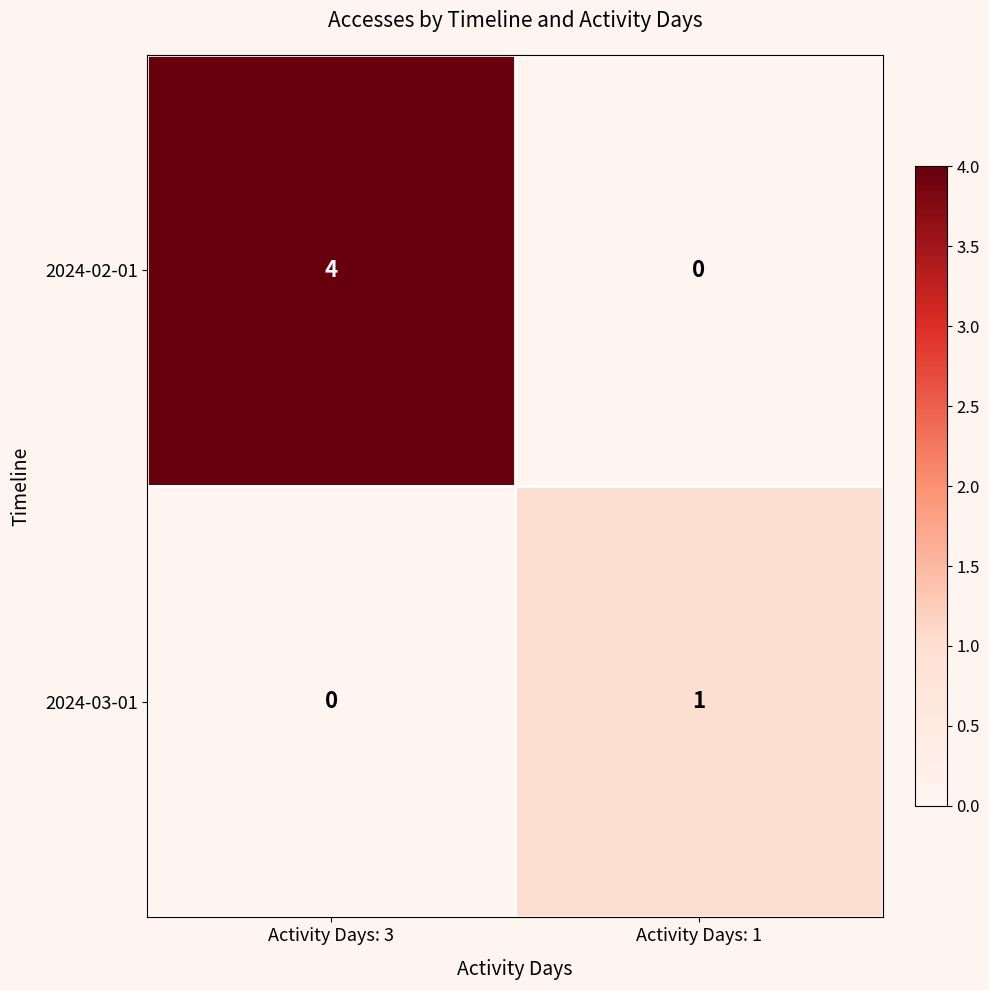

Rank the series by their maximum value, from lowest to highest.

2024-03-01, 2024-02-01